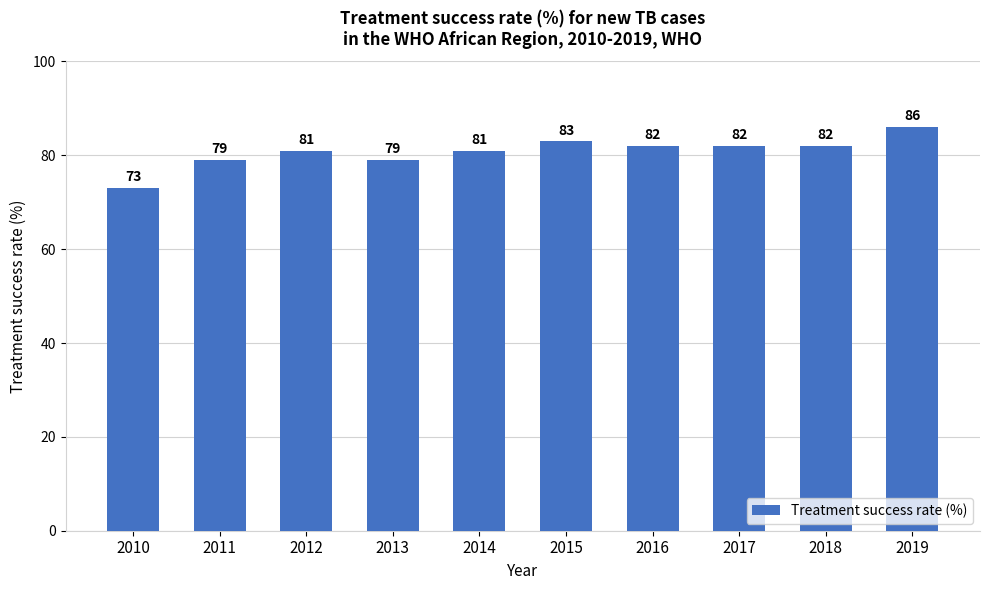

What value does the data have at 2013?

79